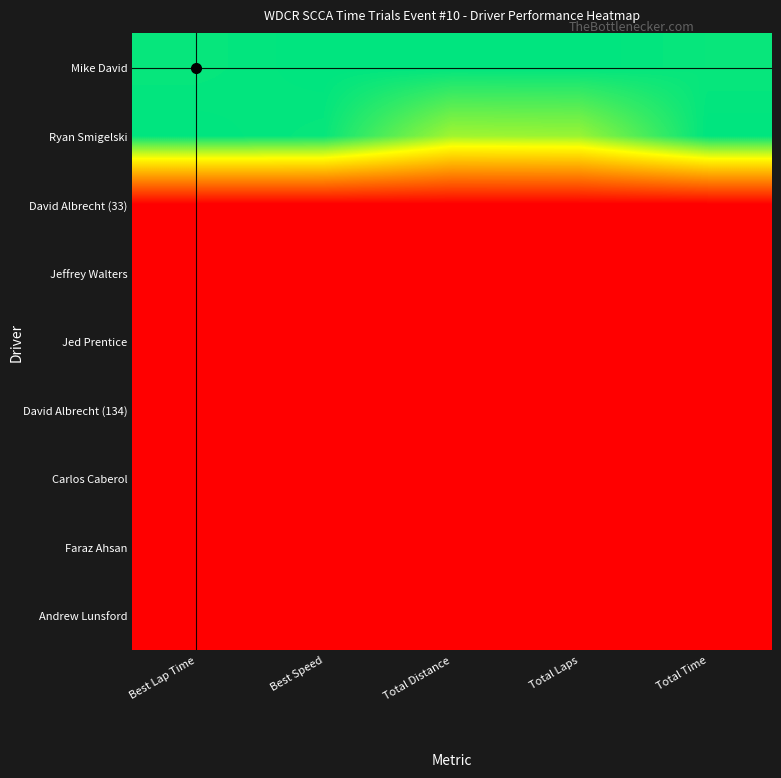

What is the total value across all series at Total Distance?

1.8